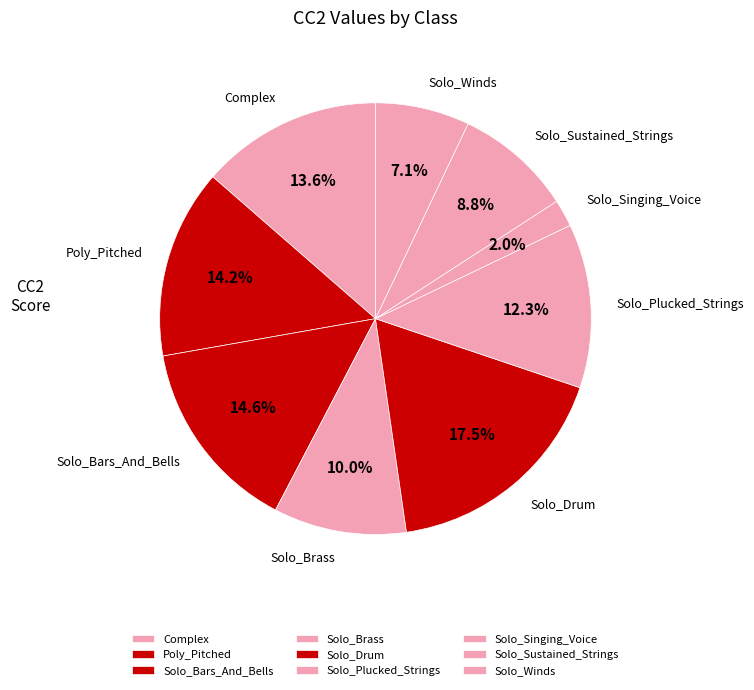

Count the number of slices in the pie.

9